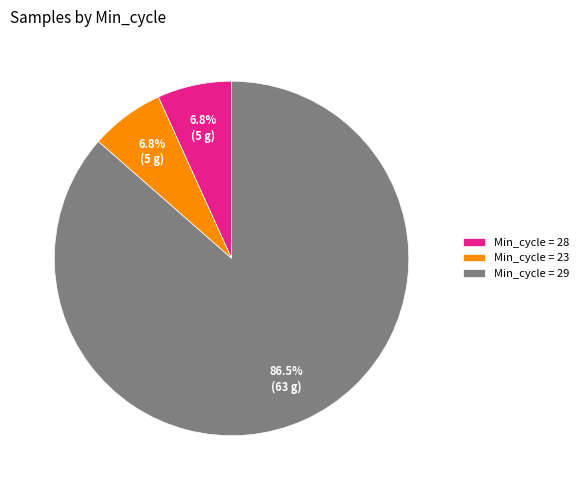

Combined, do Min_cycle = 23 and Min_cycle = 28 account for over 50%?

No